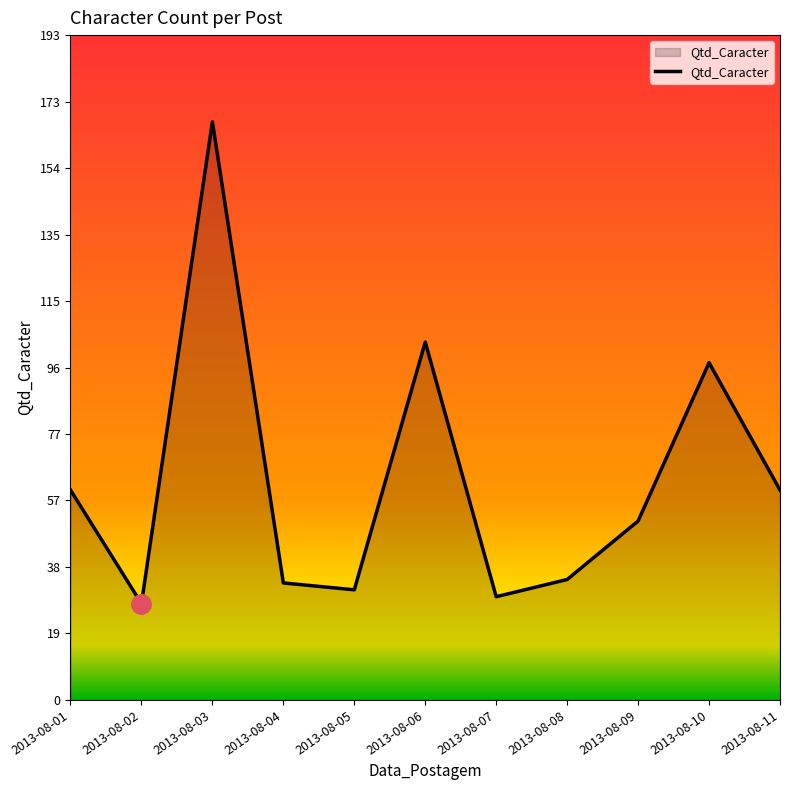

Is it true that the value at 2013-08-03 is 168?

True